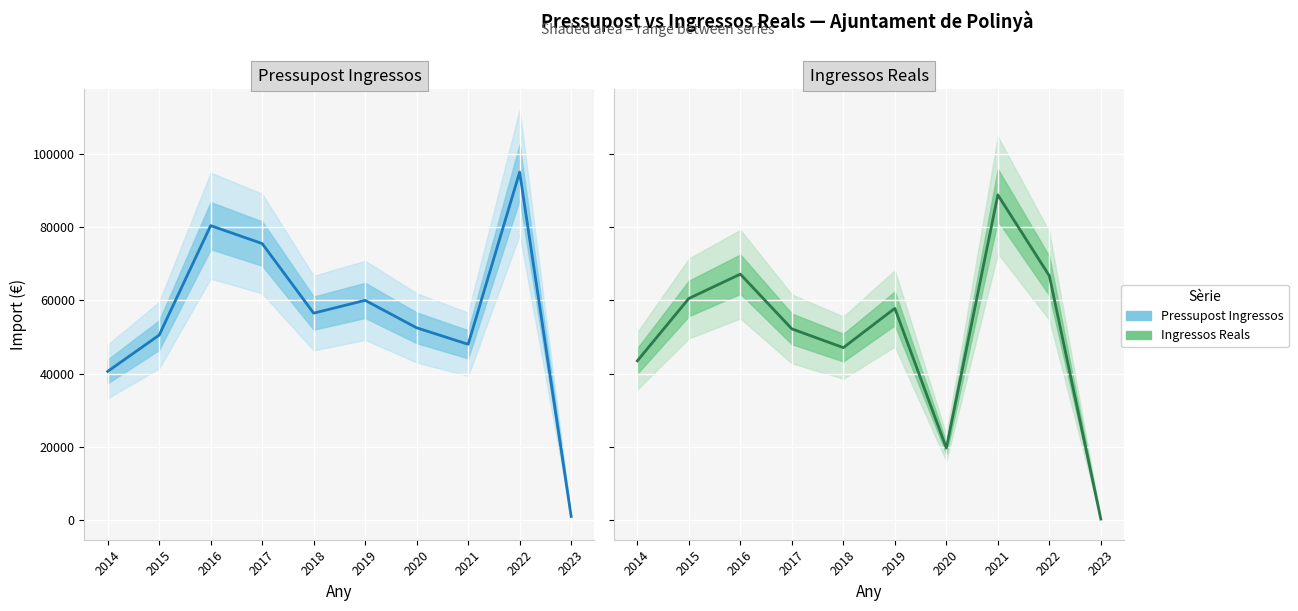

At 2020, list the series in order from smallest to largest.

Ingressos Reals, Pressupost Ingressos